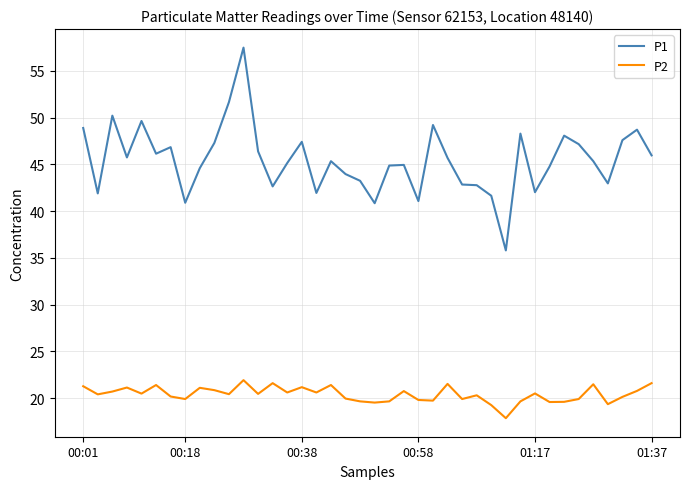

What is the difference between the maximum and minimum values in the P1 series?

21.7